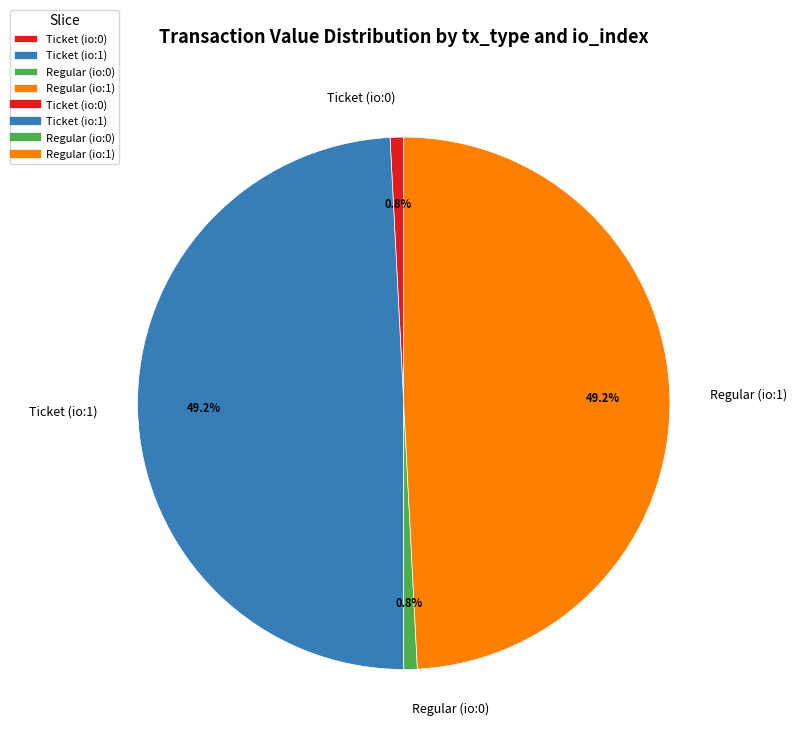

To the nearest percent, what is the average slice percentage?

25%